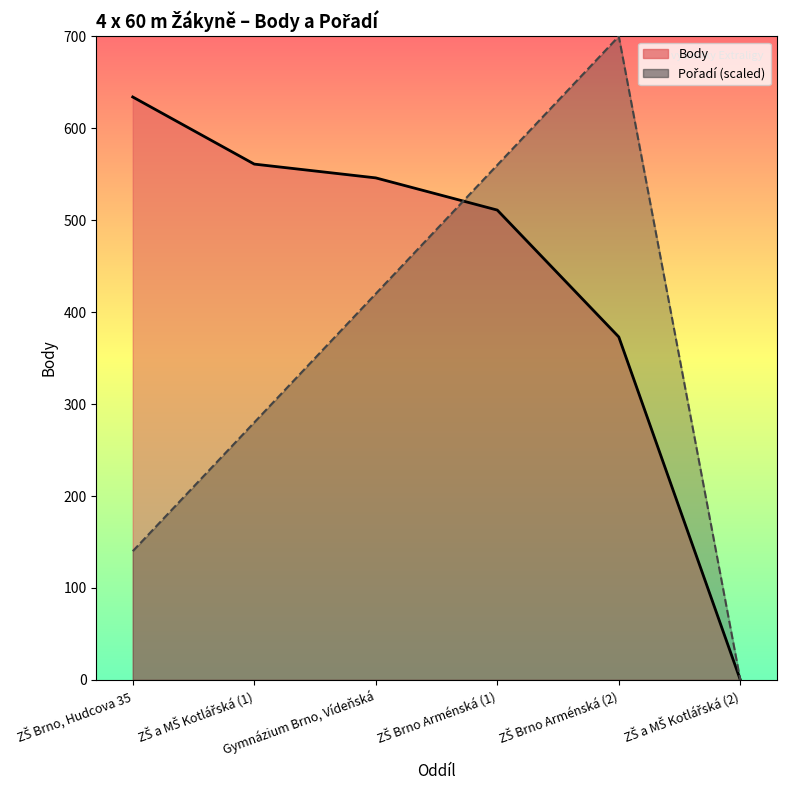

What position from the right is ZŠ Brno Arménská (2)?

2